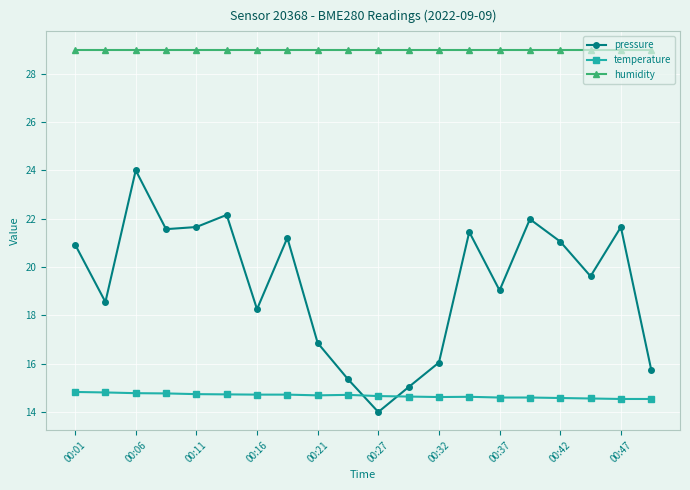

True or false: humidity and temperature cross at least once.

False